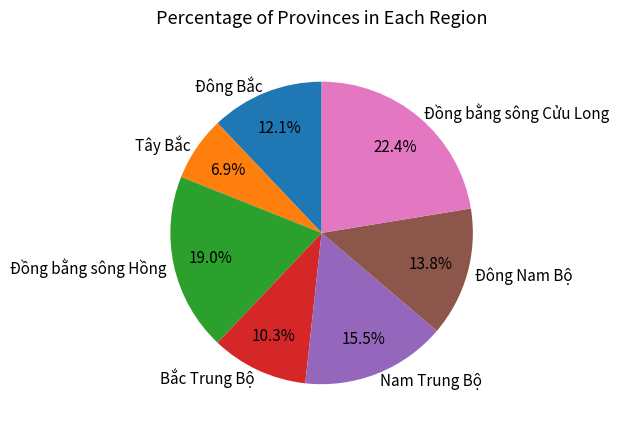

How many segments does this pie chart have?

7